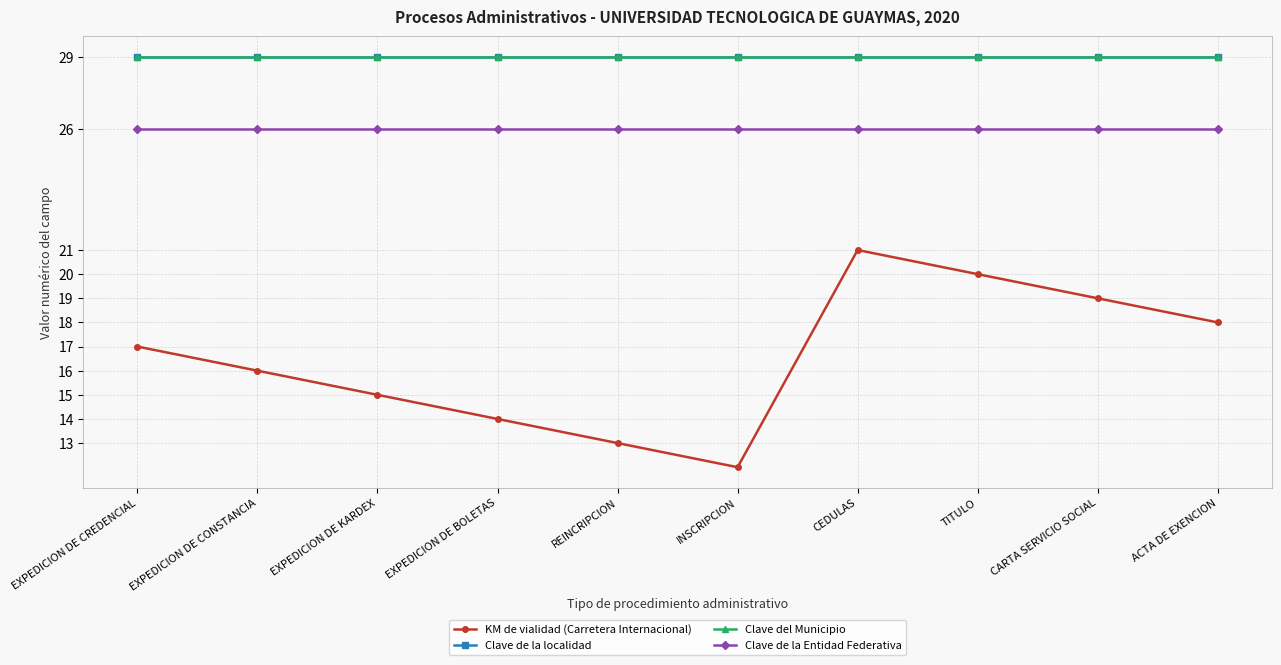

Which label corresponds to the smallest value in the chart?

INSCRIPCION